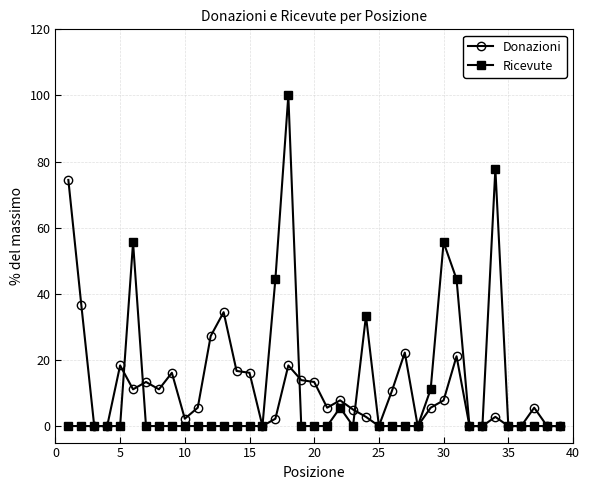

What is the sum of all Donazioni values?

427.8